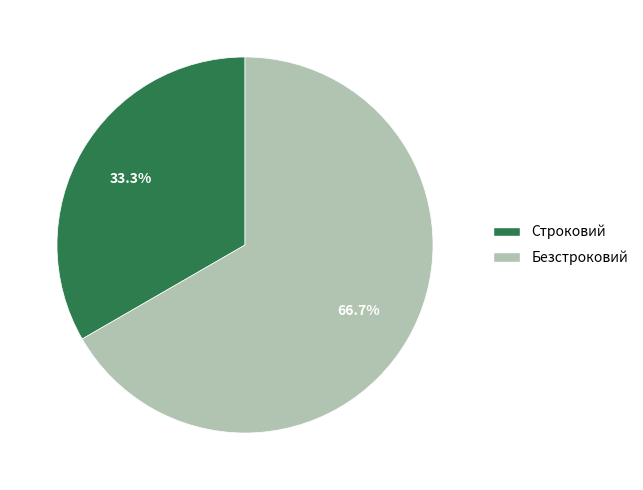

To the nearest percent, what is the combined percentage of Строковий and Безстроковий?

100%